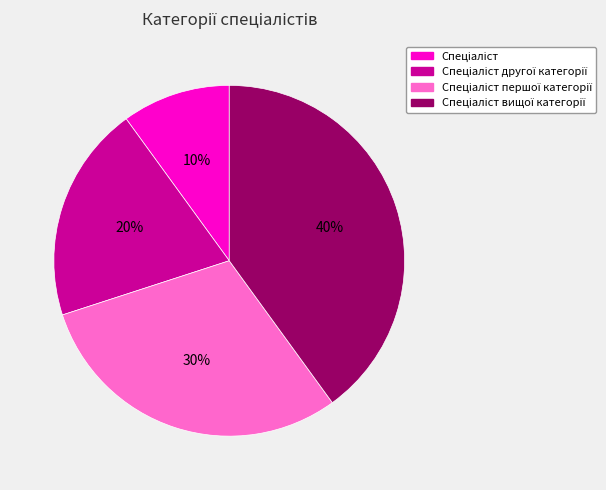

Count the number of slices in the pie.

4